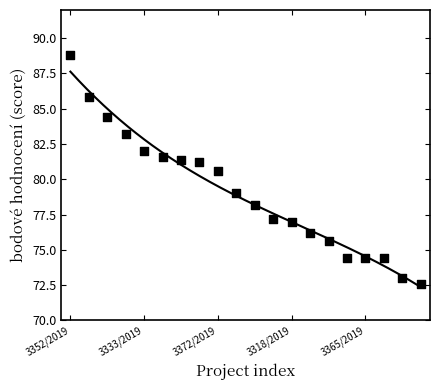

What Y value in the scatter plot is closest to 80?

80.6